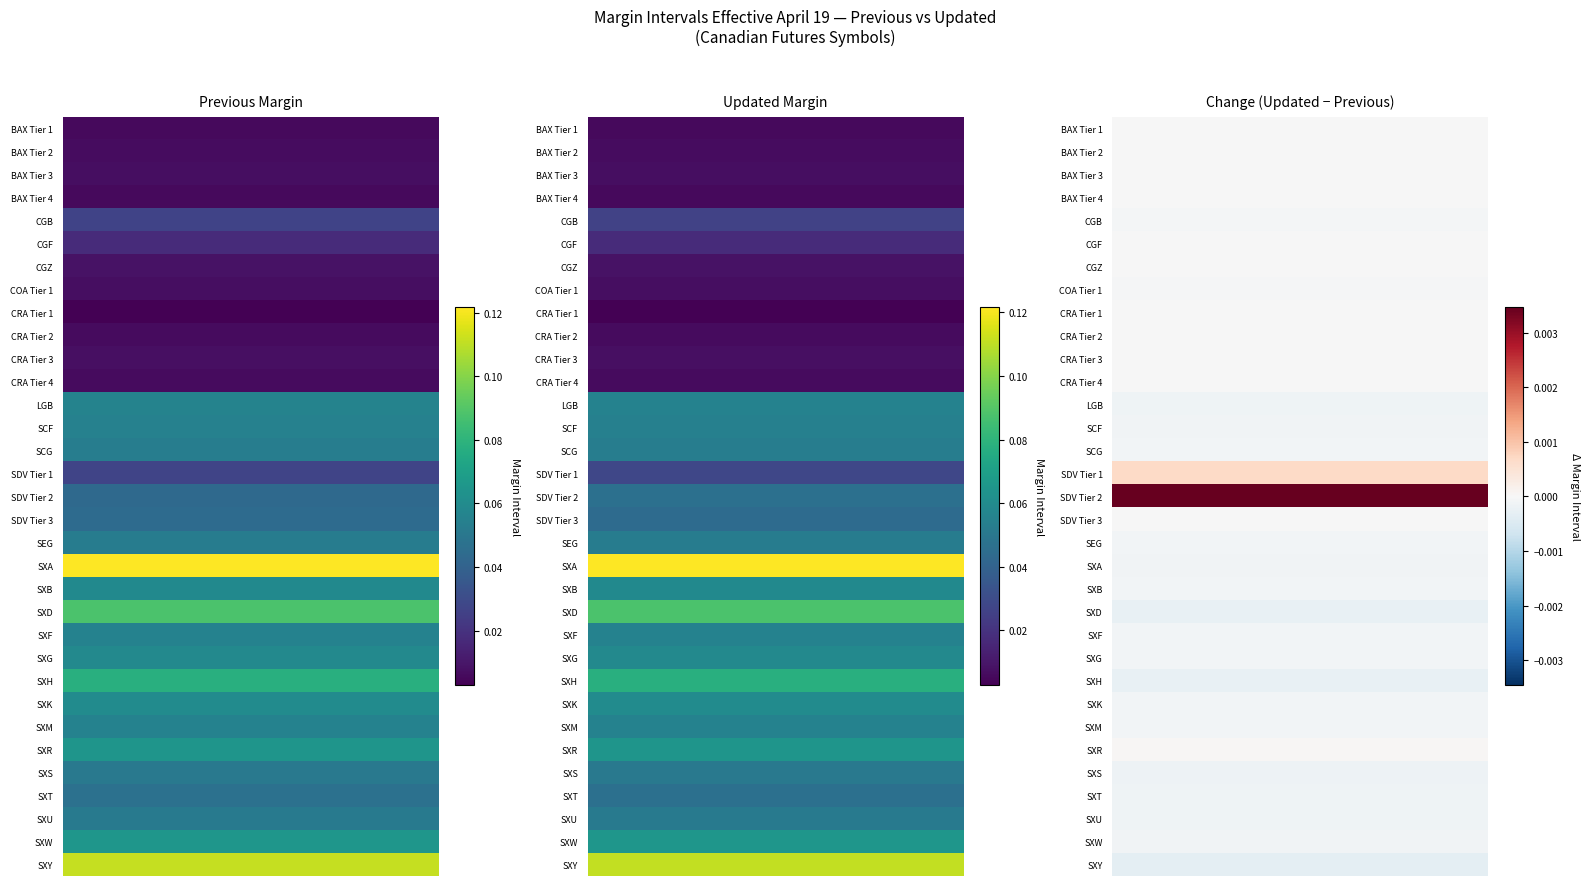

Between 26 and 16, which is larger?

26